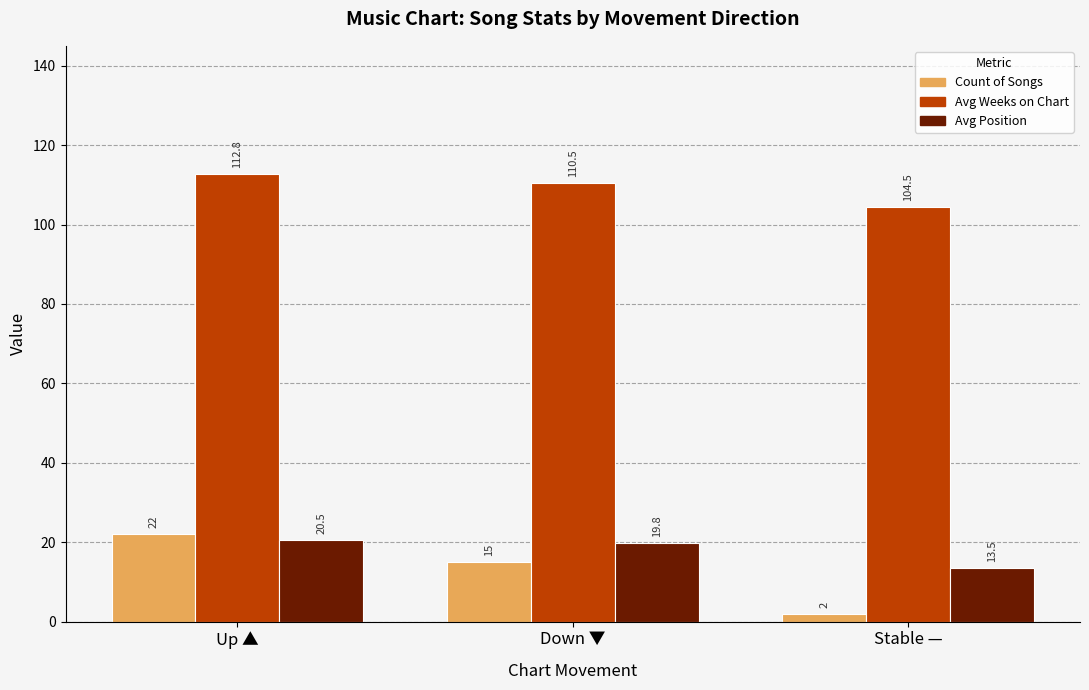

How many groups of bars are there?

3